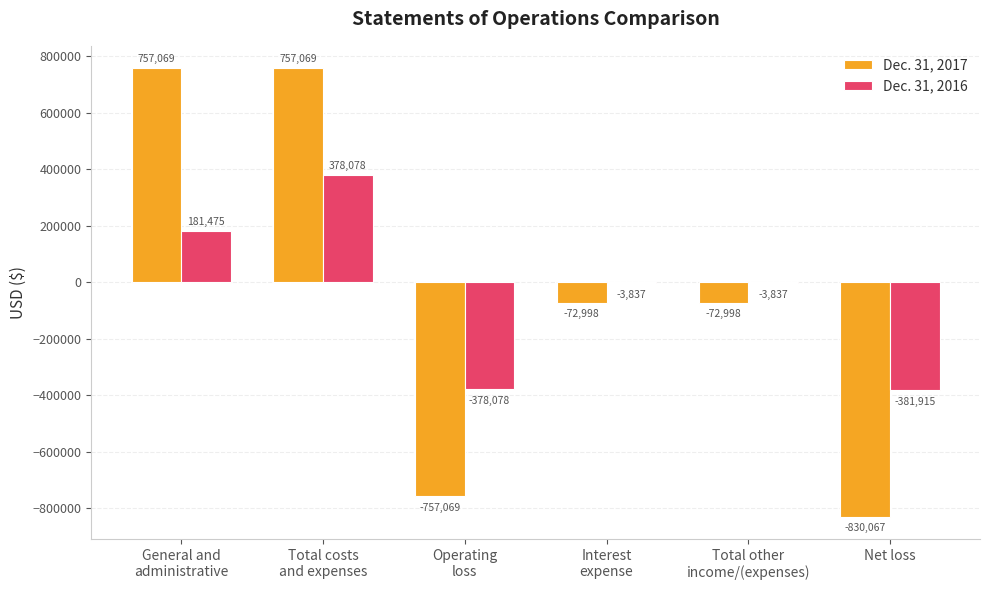

Is it true that Dec. 31, 2017 equals -830067 at Net loss?

True